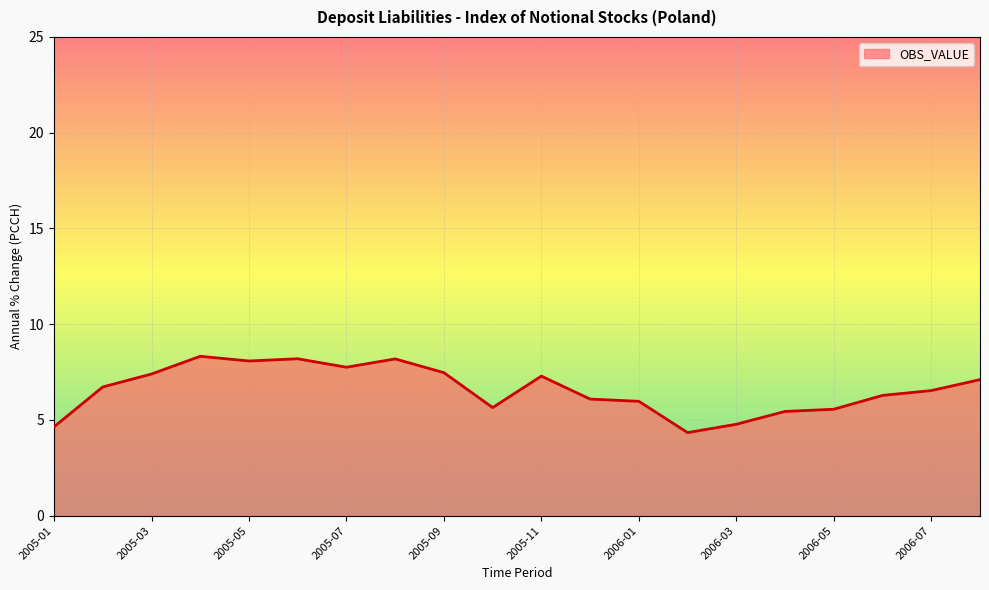

What is the maximum value shown in the chart?

8.3